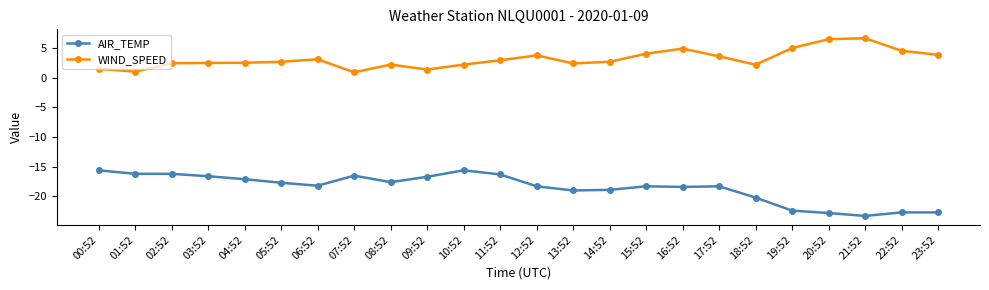

The value of AIR_TEMP at 18:52 is -29.2. True or false?

False